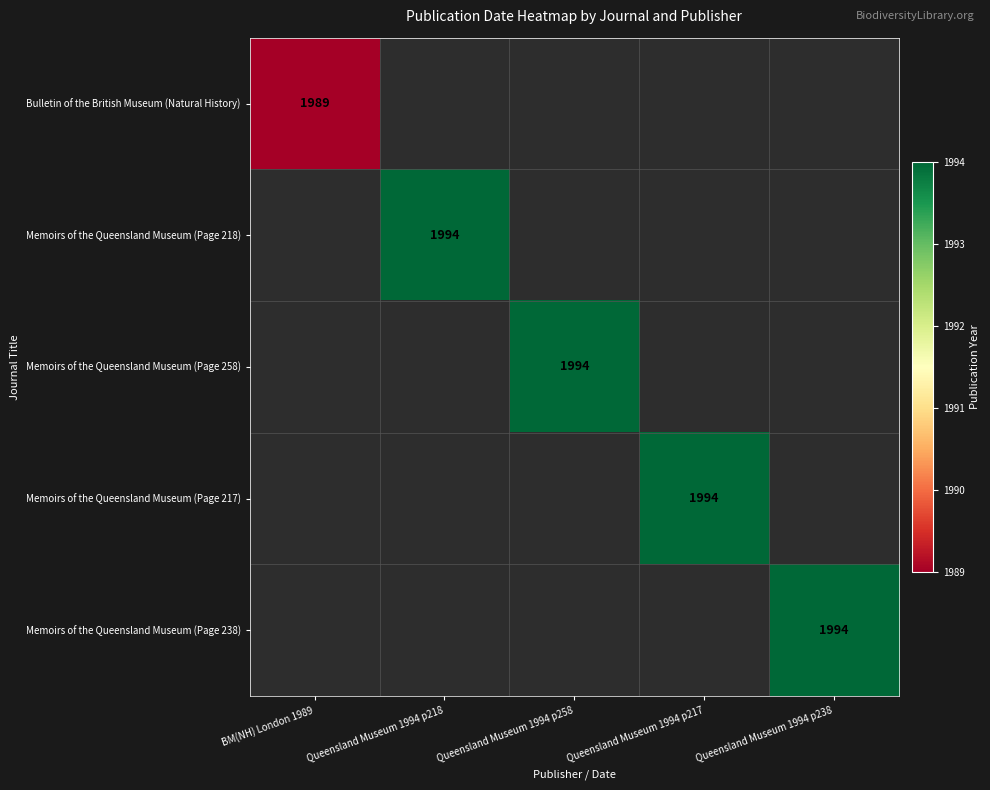

Between BM(NH) London 1989 and Queensland Museum 1994 p217, which is larger?

Queensland Museum 1994 p217